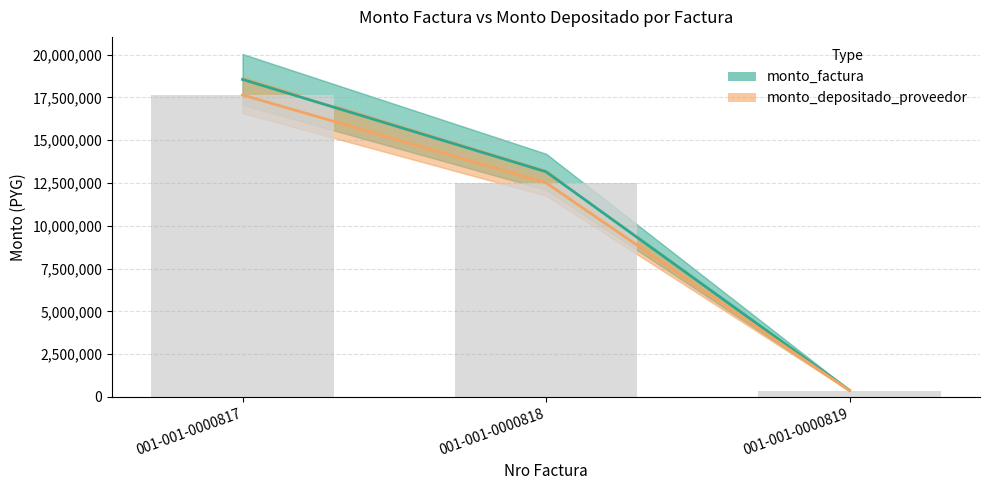

True or false: monto_factura has a value of 27619575 at 001-001-0000817.

False